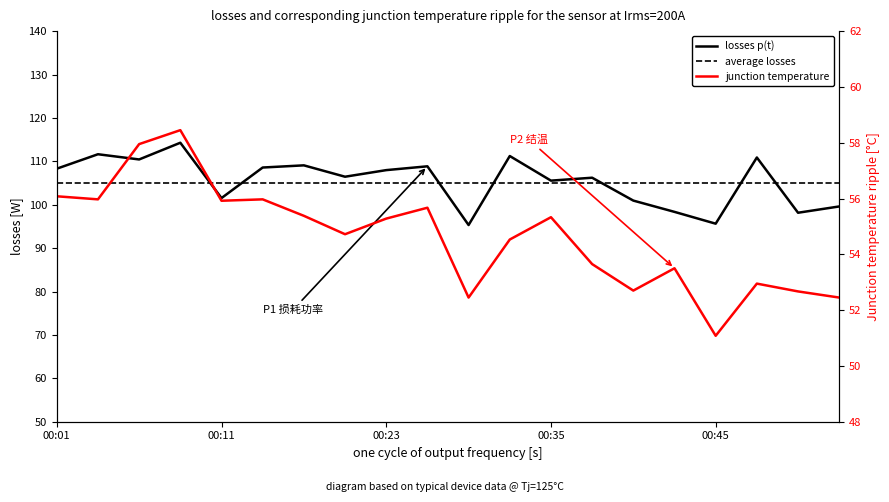

True or false: P2 and P1 cross at least once.

False